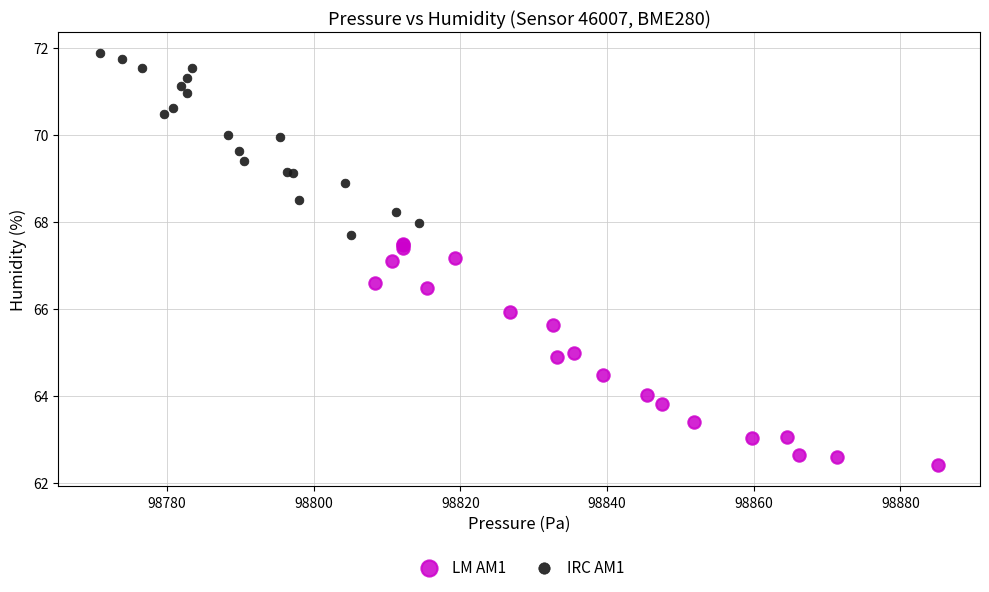

Which series contains the lowest Y value?

LM AM1